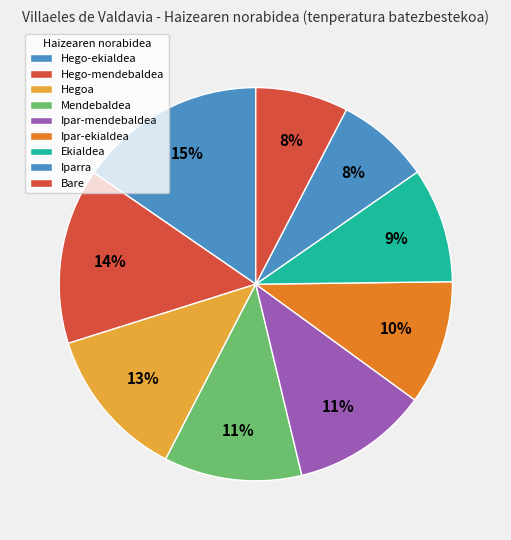

Combined, do Iparra and Ekialdea account for over 50%?

No